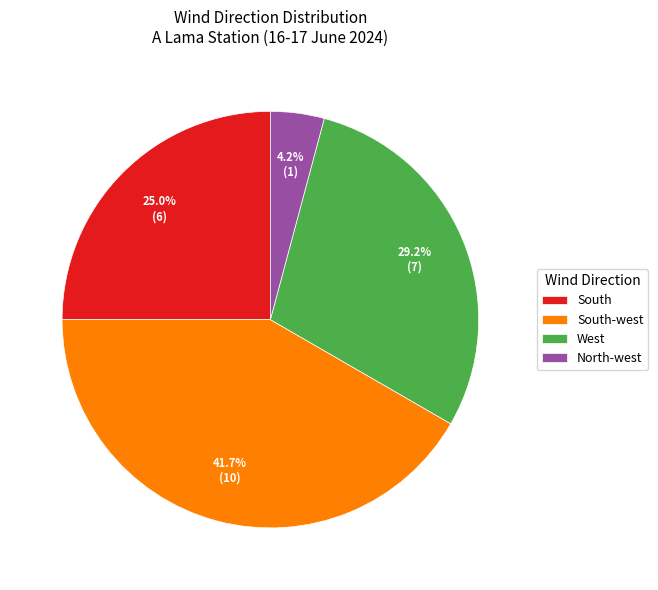

The North-west slice represents 10% of the pie. True or false?

False